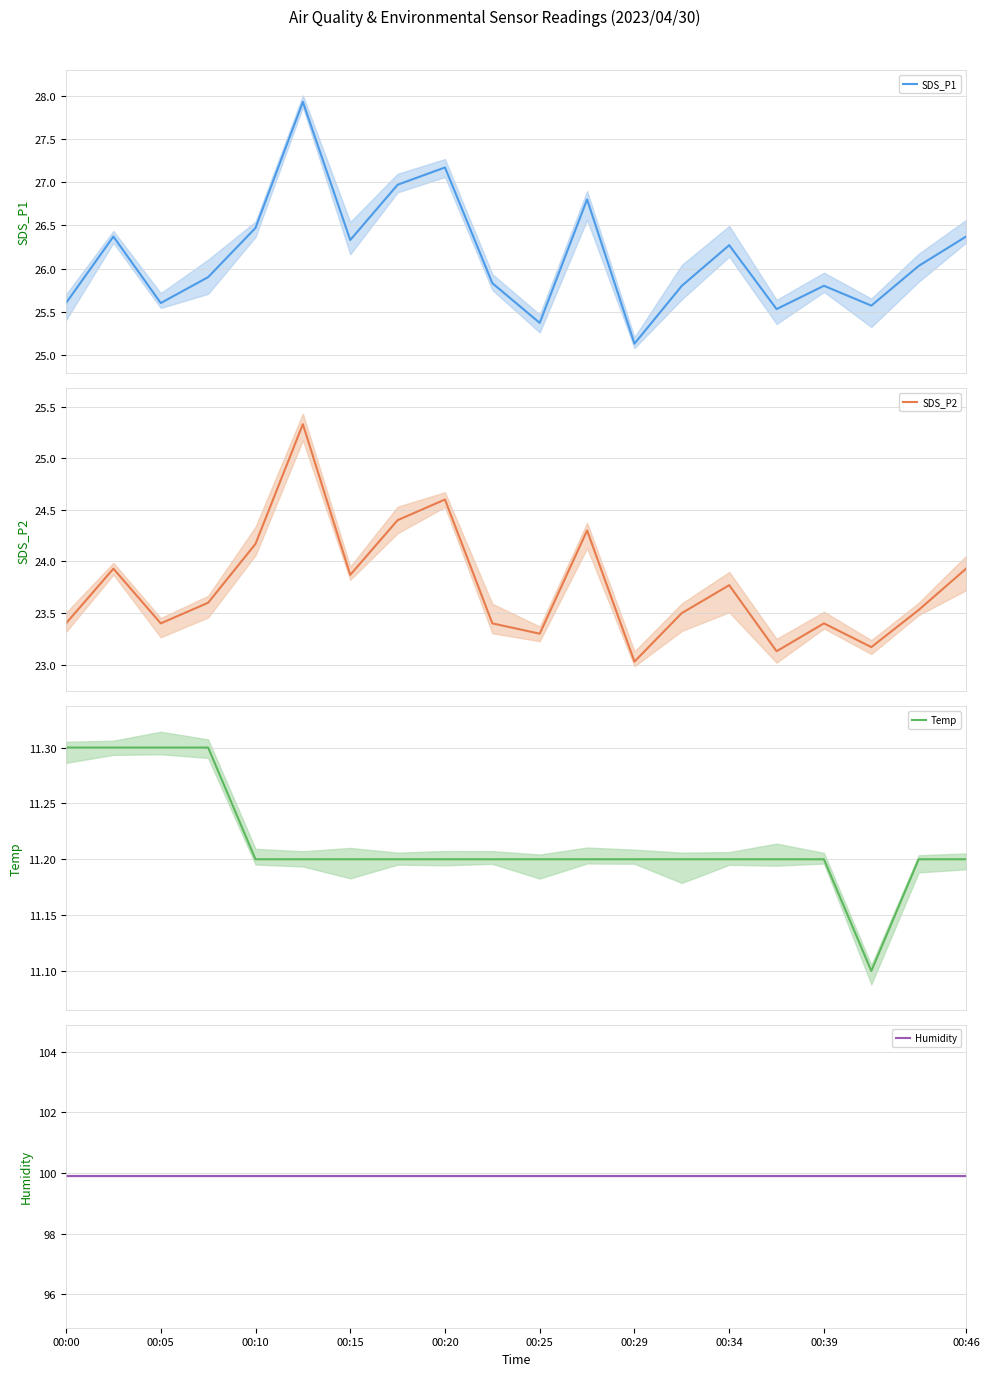

How many data points does each series have?

20